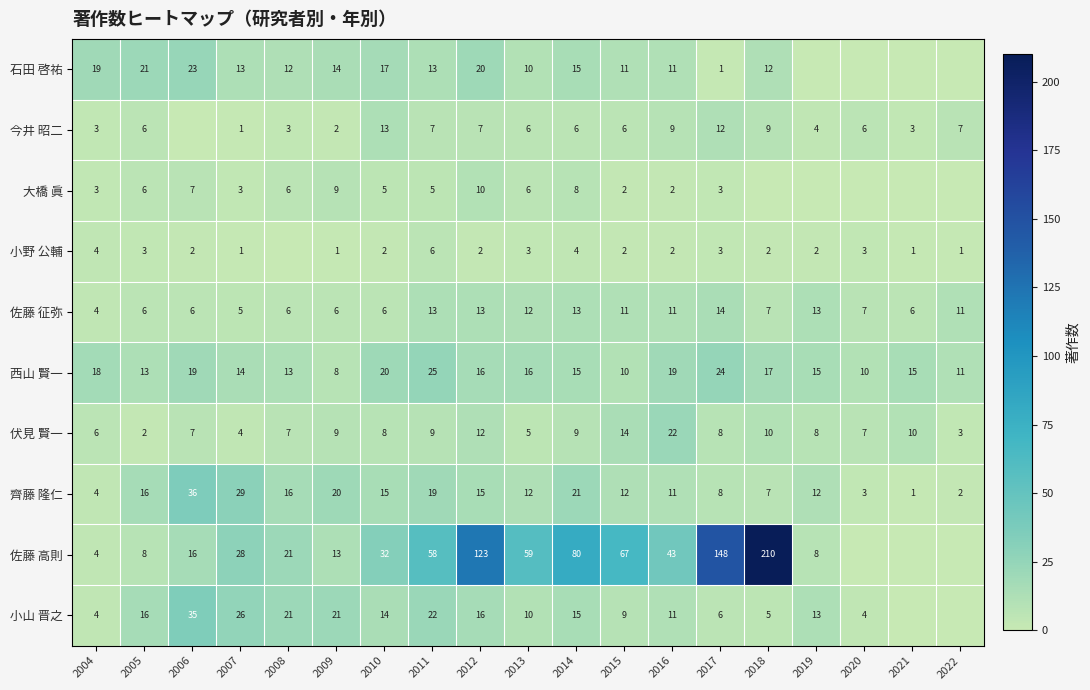

How many data points in 伏見 賢一 are less than 8?

8